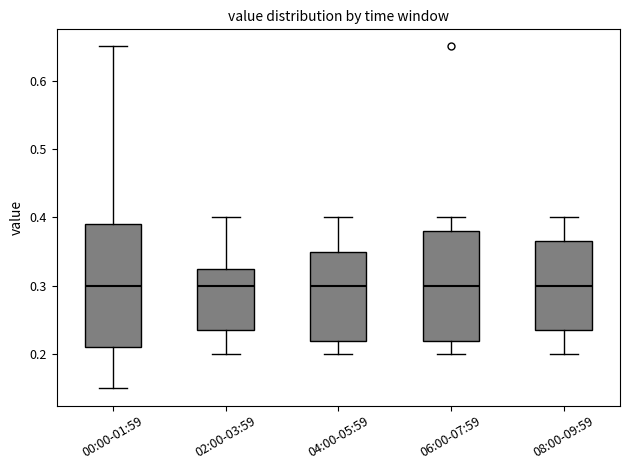

Comparing the boxes themselves (not the whiskers), which one is the tallest?

00:00-01:59